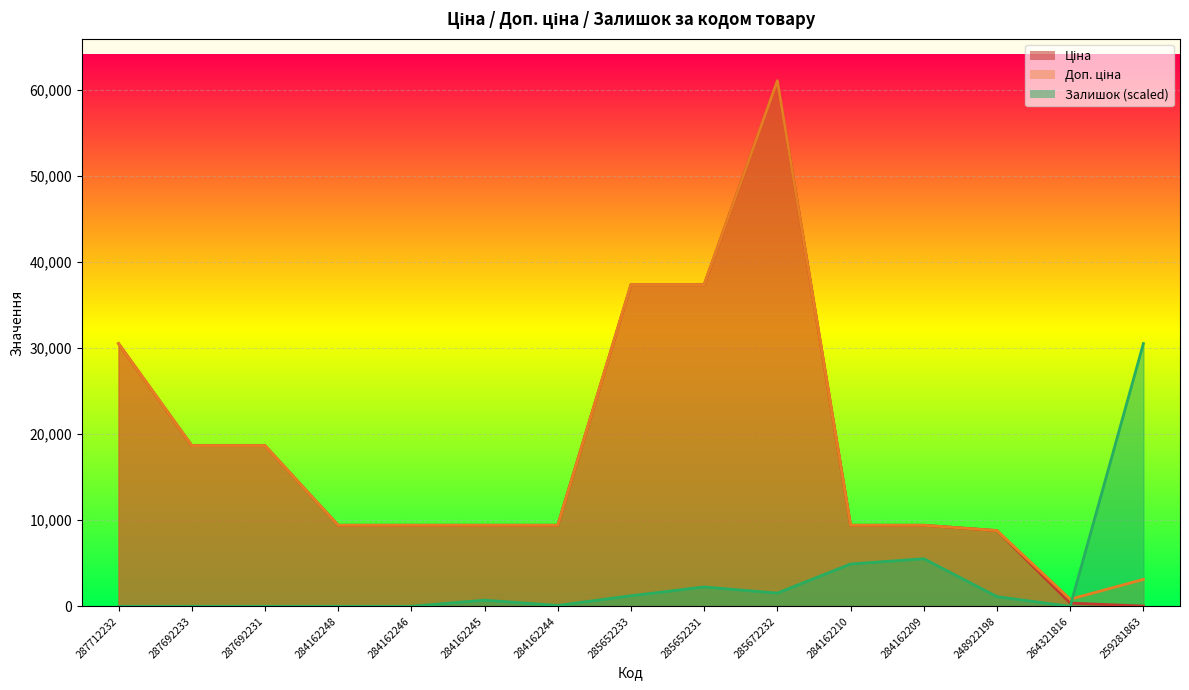

What is the sum of all Залишок values?

47918.7